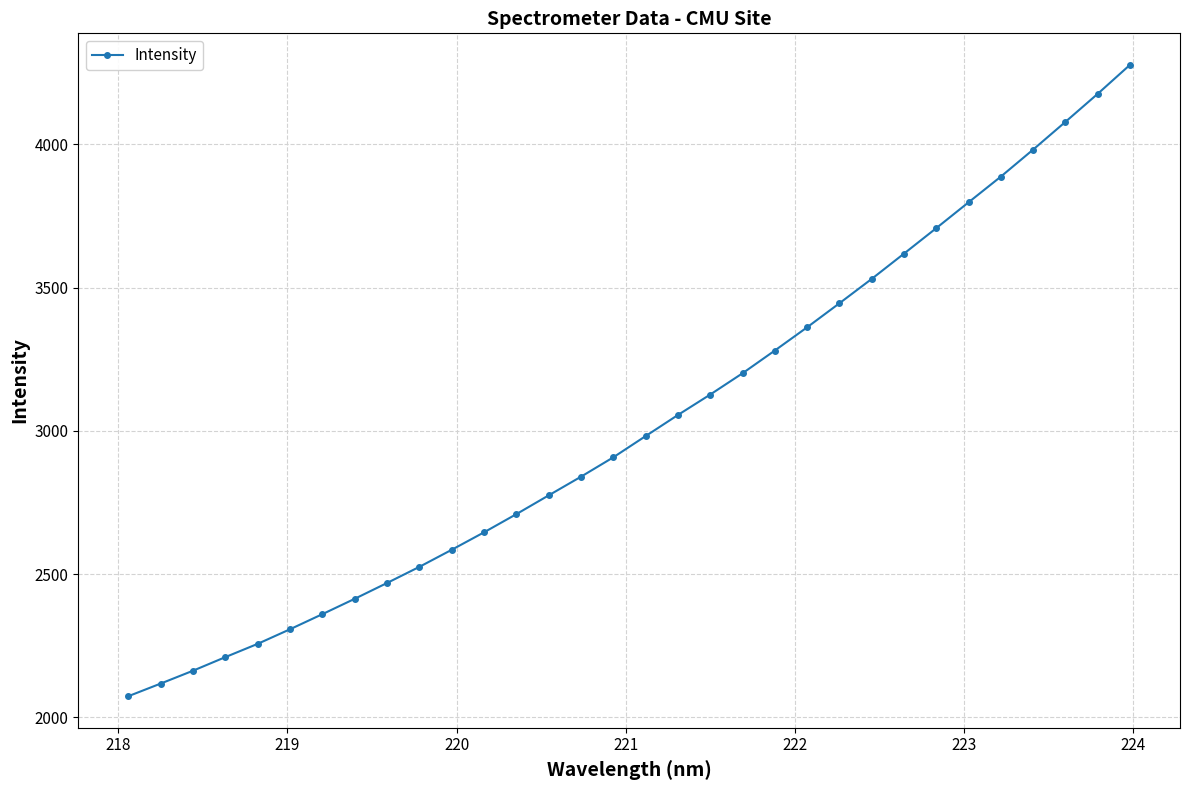

What is the value of the 26th point from the left?

3707.8